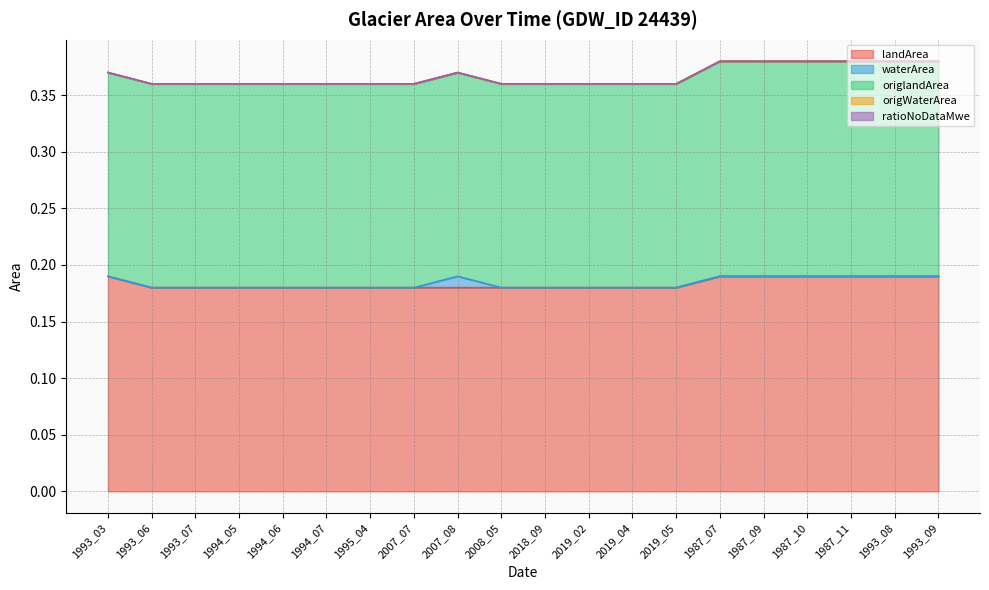

Which series changed the most between 1987_07 and 1993_09?

landArea